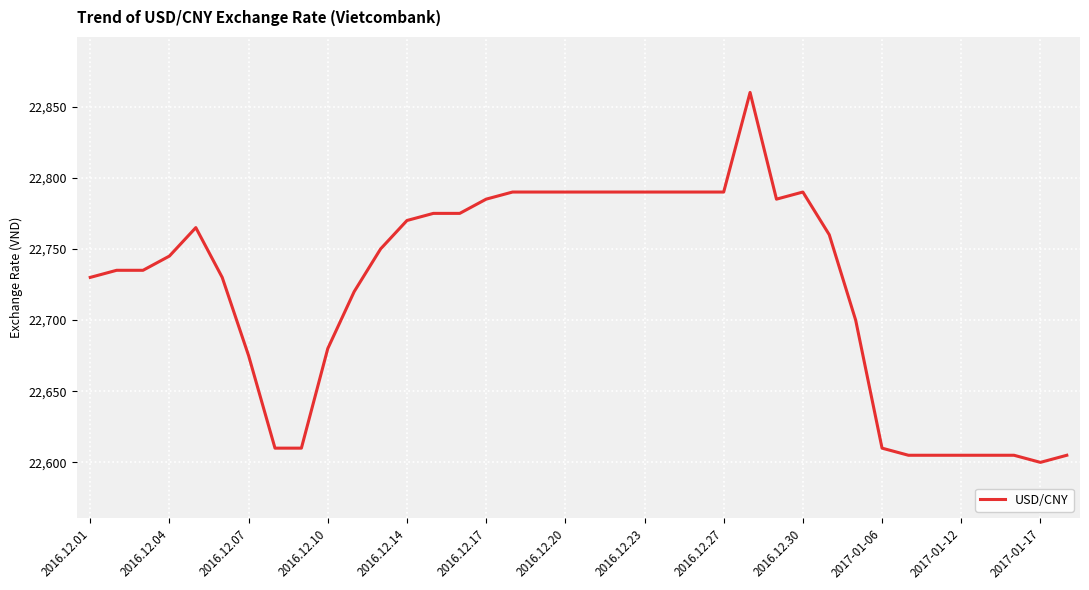

Reading left to right, transcribe all the data shown in this chart.

22730	22735	22735	22745	22765	22730	22675	22610	22610	22680	22720	22750	22770	22775	22775	22785	22790	22790	22790	22790	22790	22790	22790	22790	22790	22860	22785	22790	22760	22700	22610	22605	22605	22605	22605	22605	22600	22605